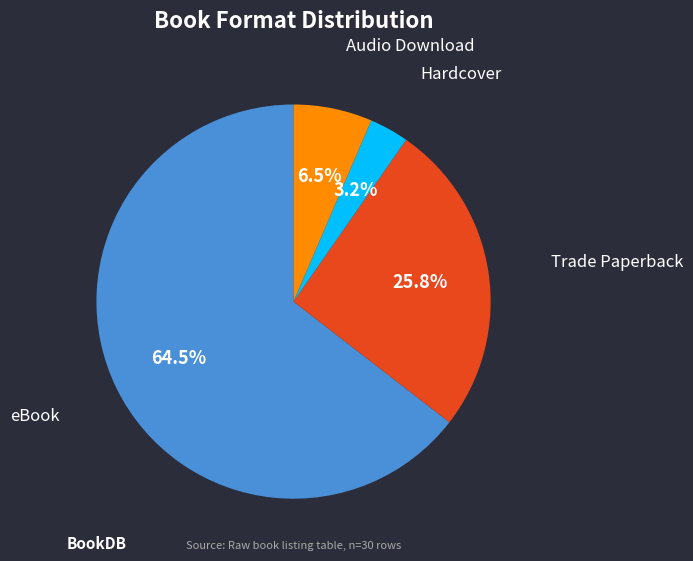

Is there any slice that represents more than half of the pie?

Yes